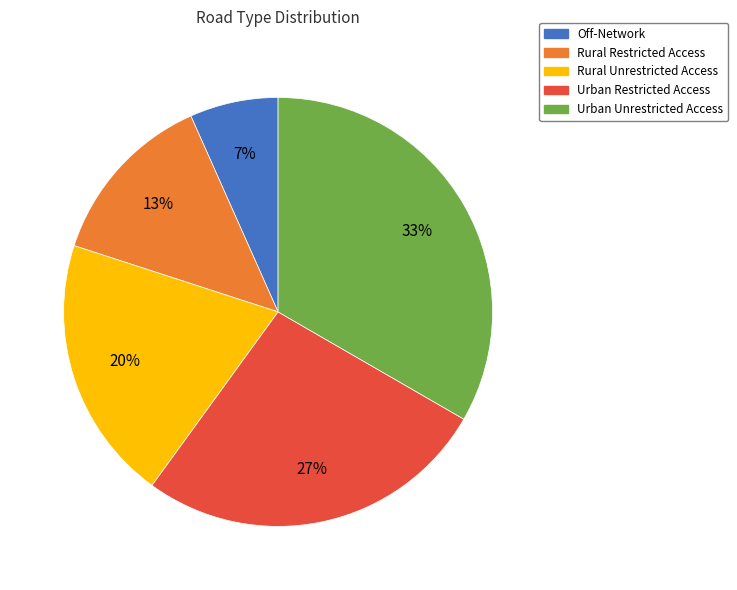

To the nearest percent, what is the difference between the Urban Unrestricted Access and Rural Restricted Access slice percentages?

20%